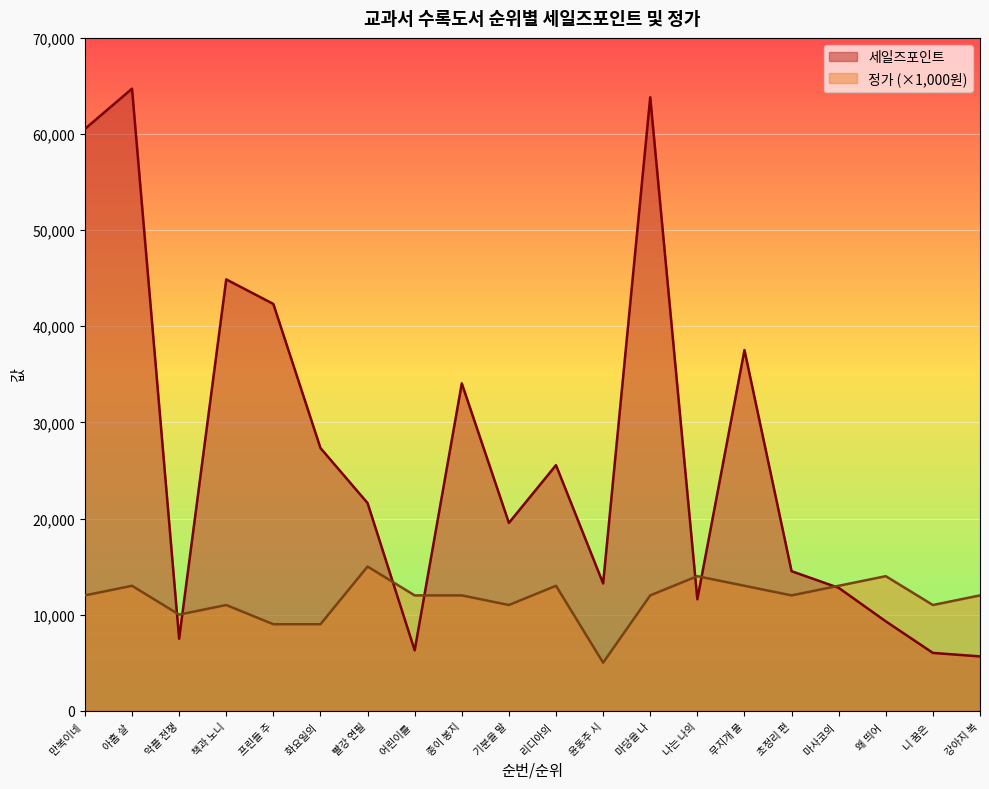

Which series has the largest range (max minus min)?

세일즈포인트